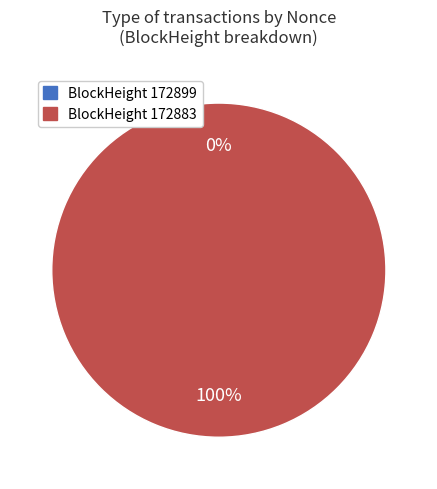

What is the total percentage of 172883 and 172899?

100.0%